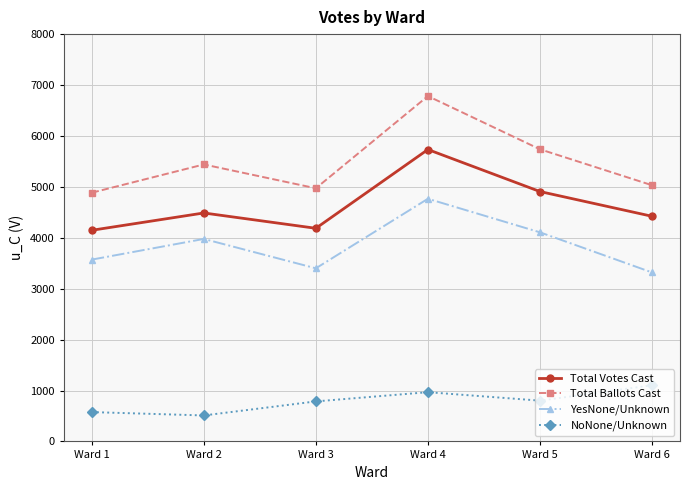

At which category does YesNone/Unknown reach its first local peak?

Ward 2